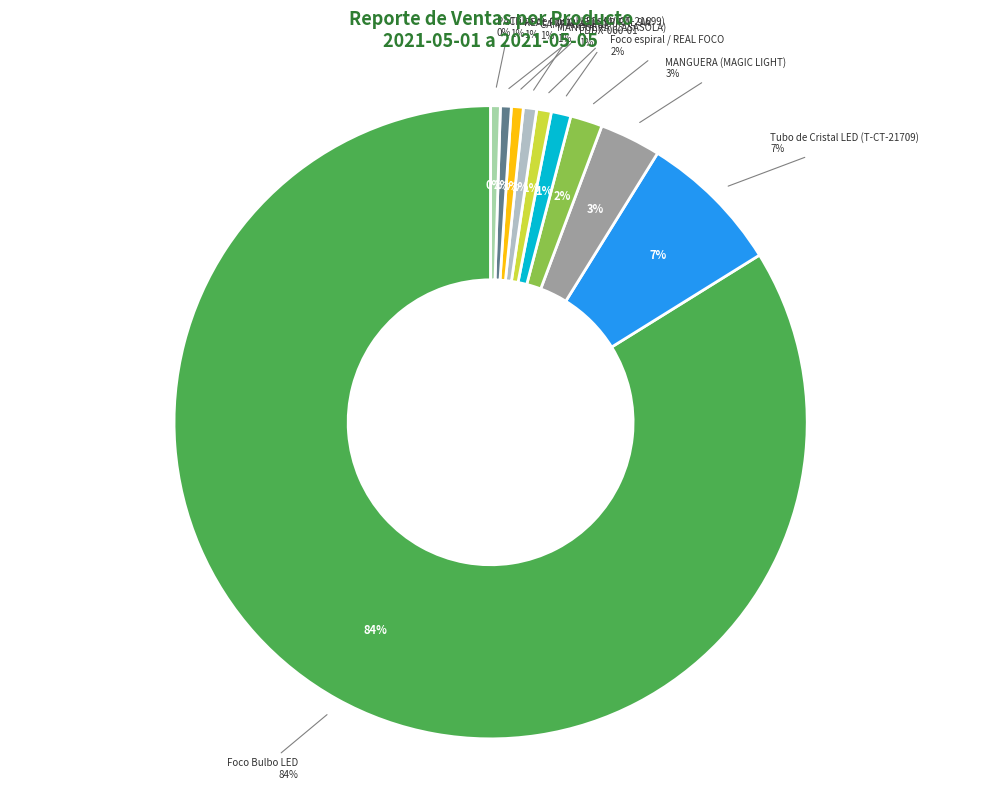

To the nearest percent, what percentage of the pie is CAMPANA UFO?

1%